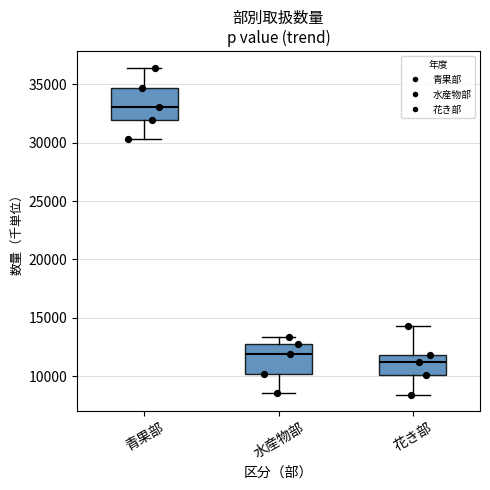

Which box's median line is the lowest?

花き部